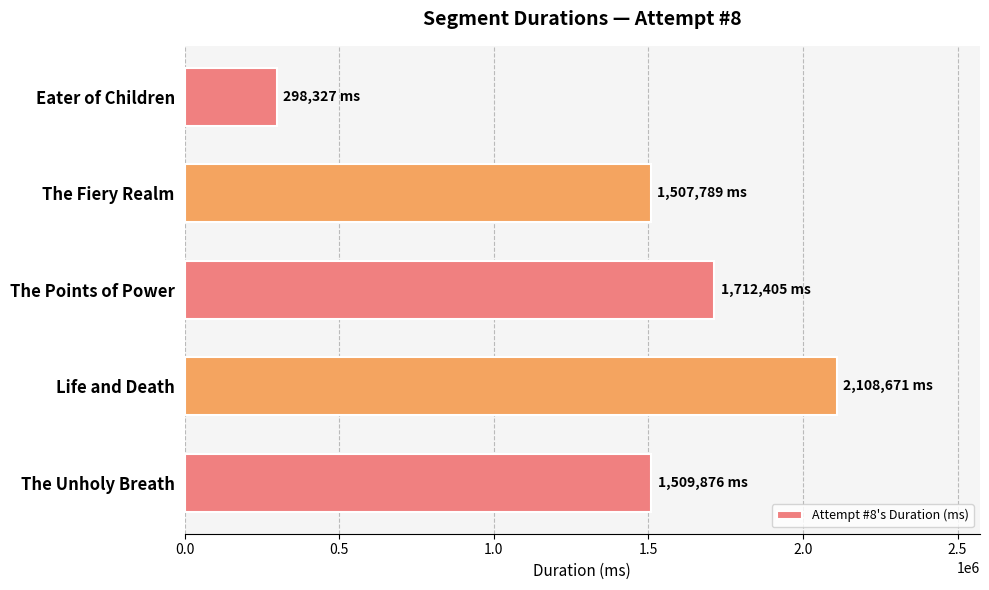

What is the approximate value at Eater of Children, to the nearest 10?

298330